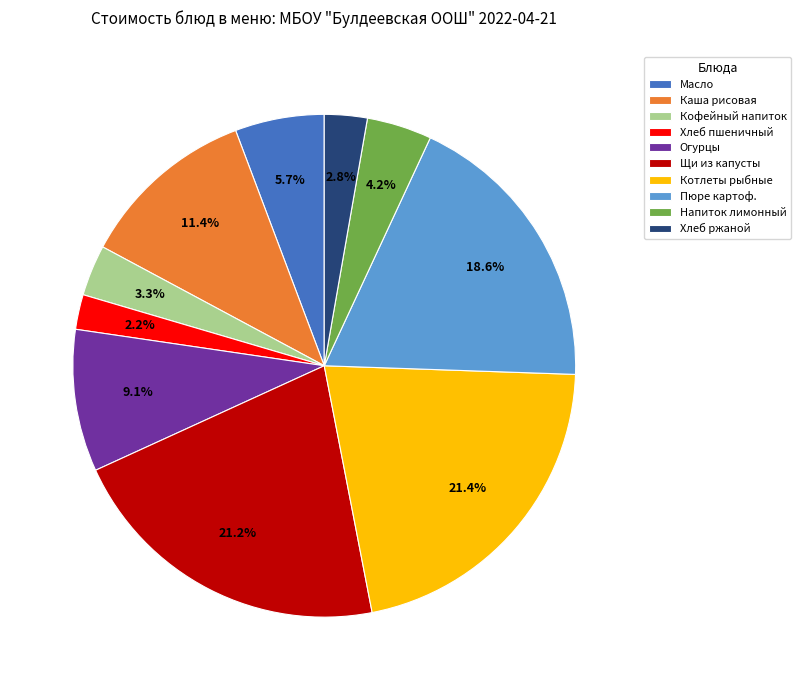

How many slices are in this pie chart?

10